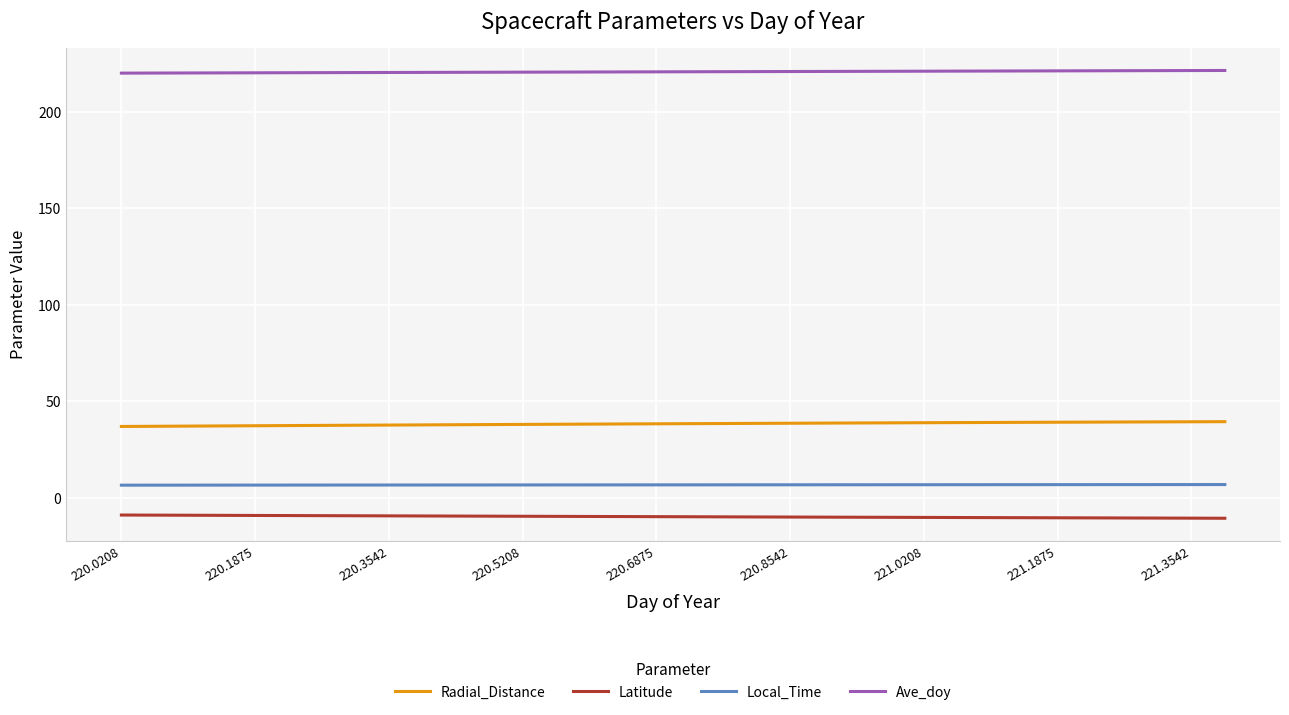

List the series in order of their peak value, lowest first.

Latitude, Local_Time, Radial_Distance, Ave_doy